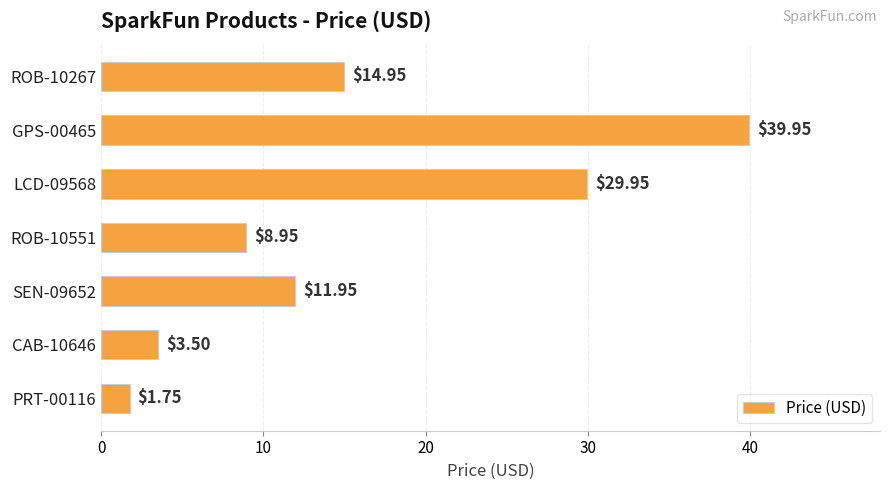

What is the sum of all values?

111.0